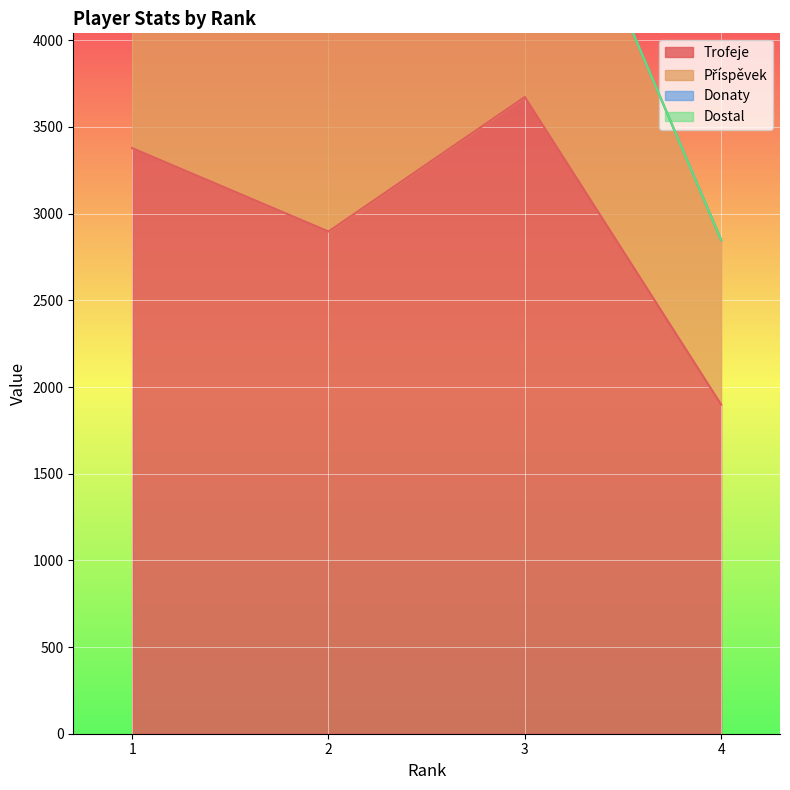

How many interior local valleys does the Příspěvek series have?

1